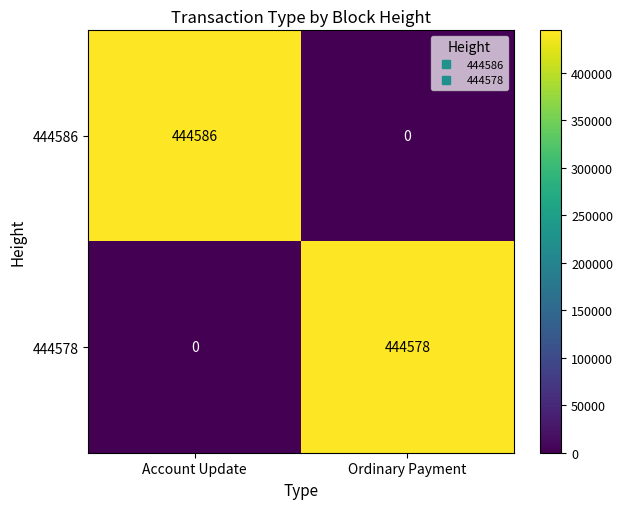

What is the difference between the maximum and minimum values in the 444578 series?

444578